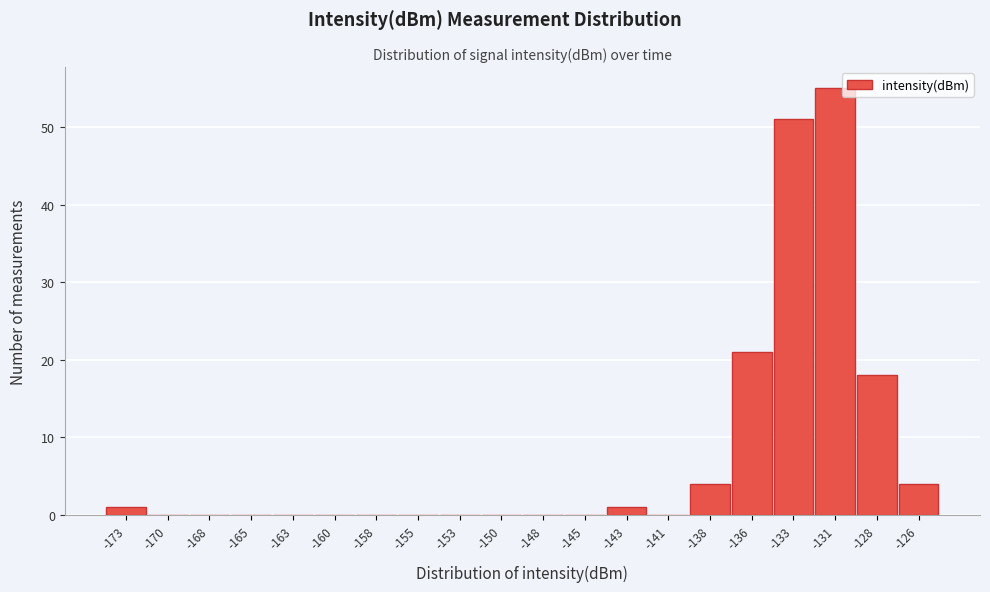

Reading left to right, list all the values displayed in this chart.

-173=1	-170=0	-168=0	-165=0	-163=0	-160=0	-158=0	-155=0	-153=0	-150=0	-148=0	-145=0	-143=1	-141=0	-138=4	-136=21	-133=51	-131=55	-128=18	-126=4